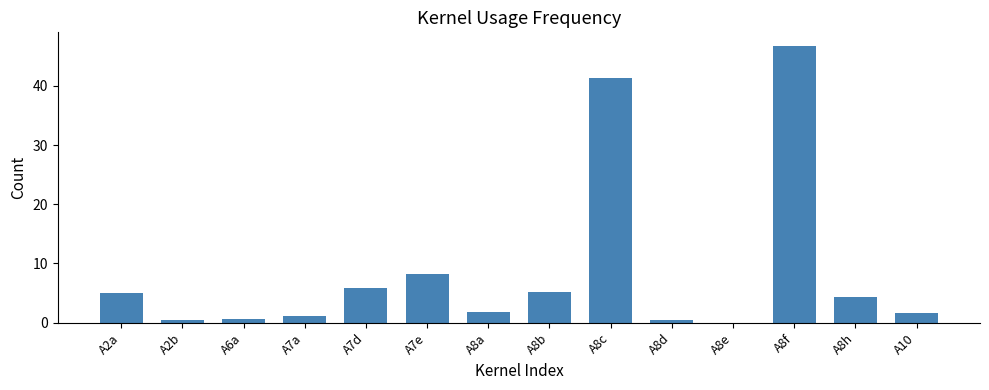

Which category has the highest value across all series?

A8f